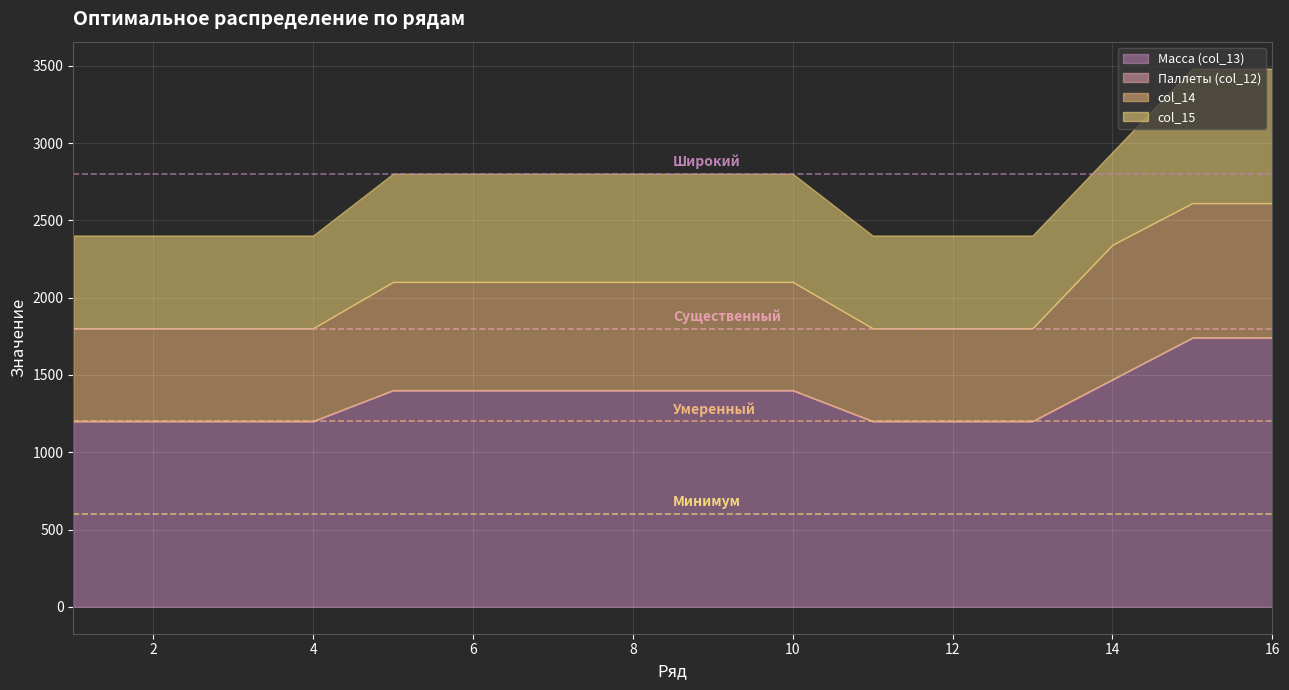

The Масса (col_13) series shows 1740 at 16. True or false?

True